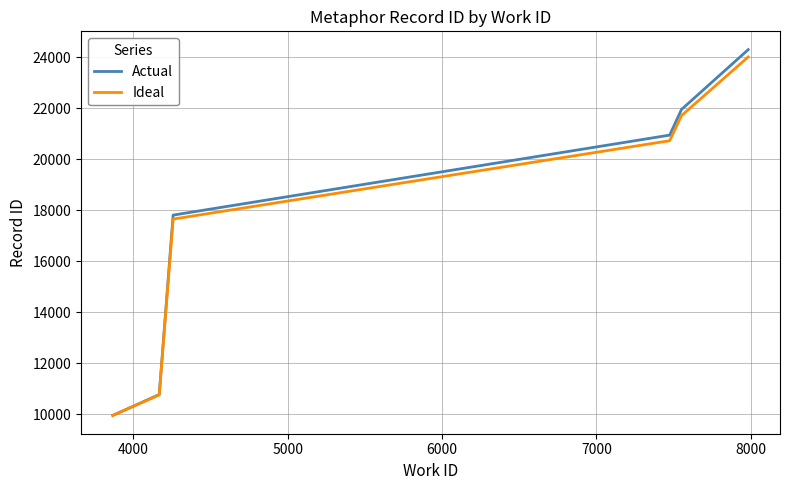

Which series has the largest range (max minus min)?

Actual